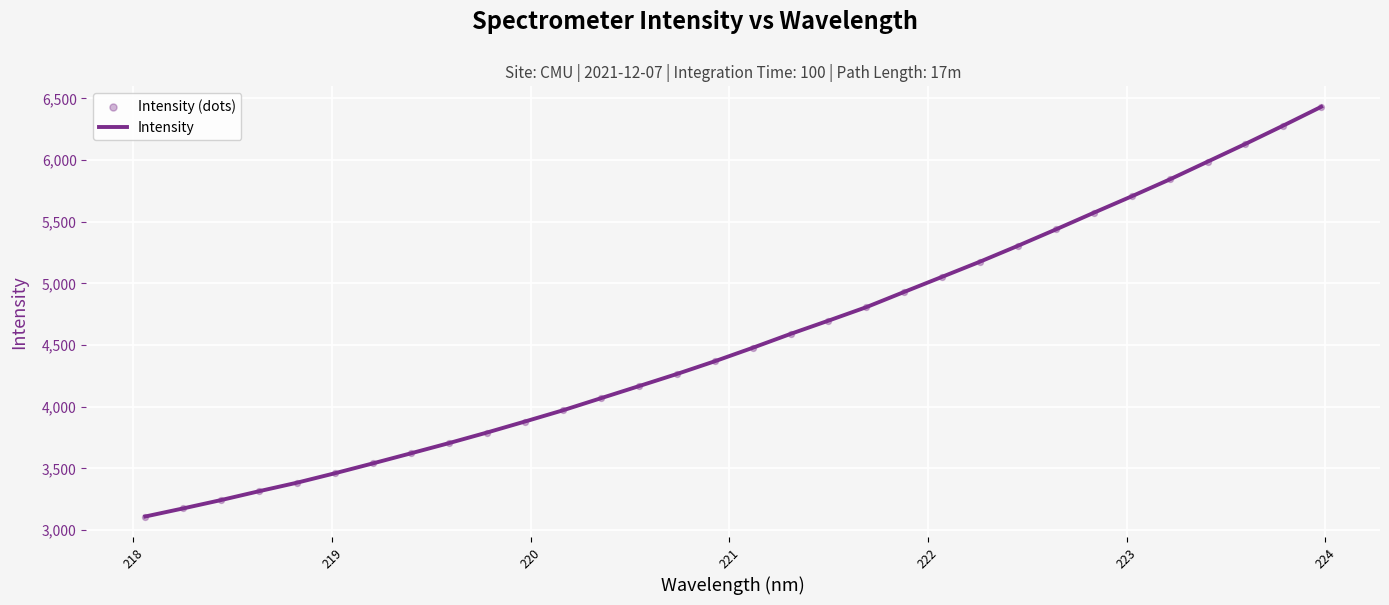

What is the difference between the maximum and minimum values?

3321.3